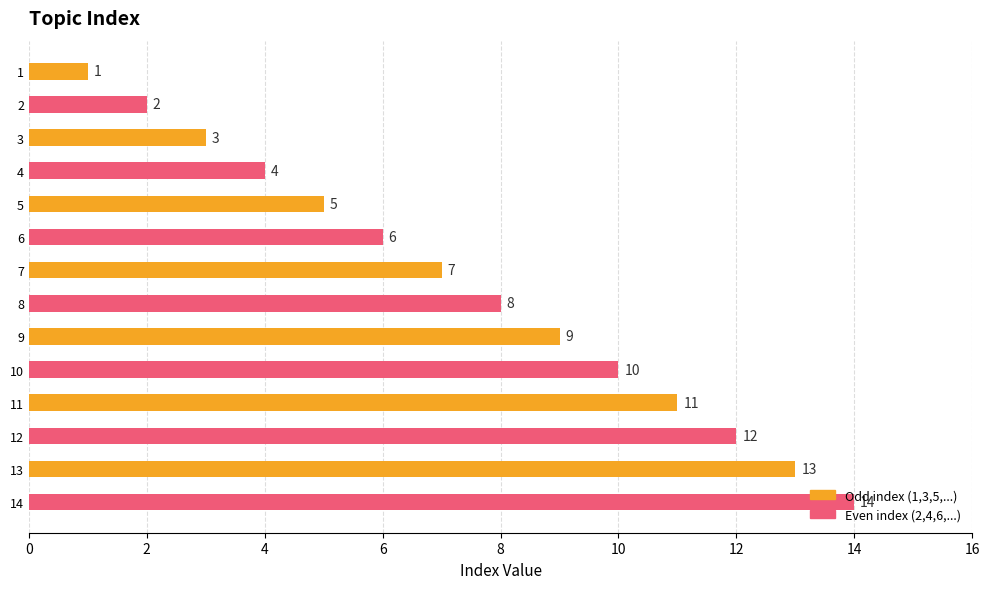

How many bars are there in total?

14